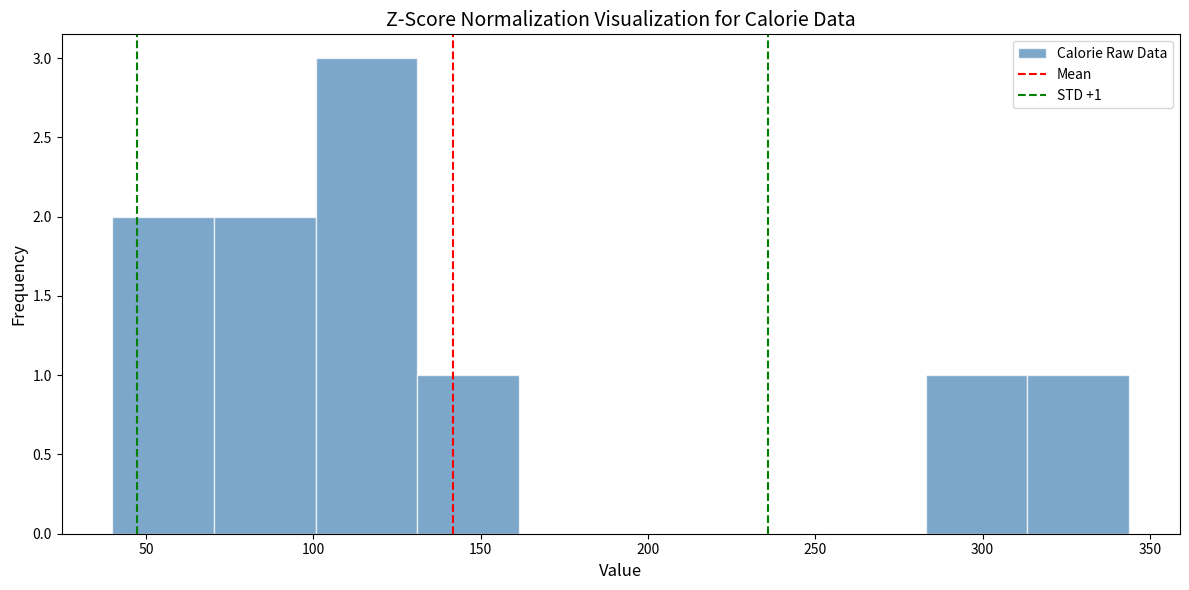

Which range on the x-axis has the tallest bar?

100 to 130